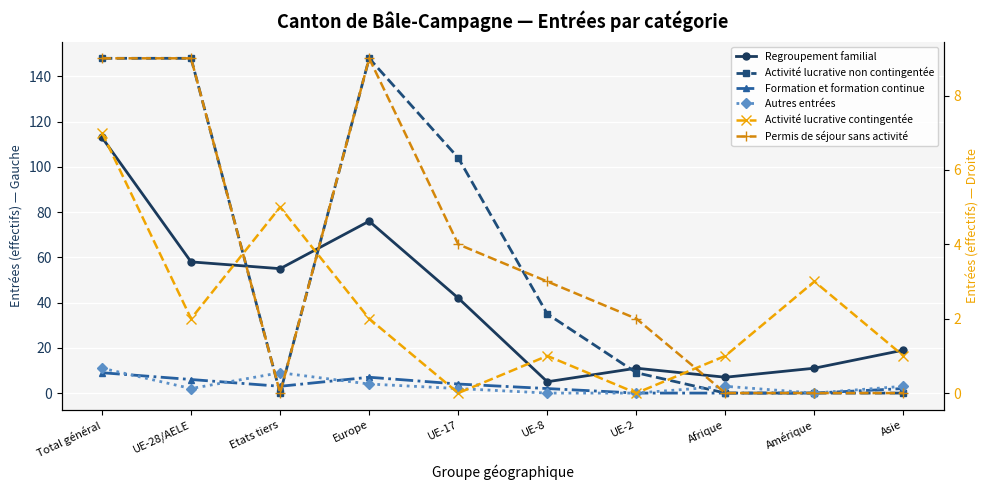

In Formation et formation continue, how many points are higher than both neighbors (excluding endpoints)?

1